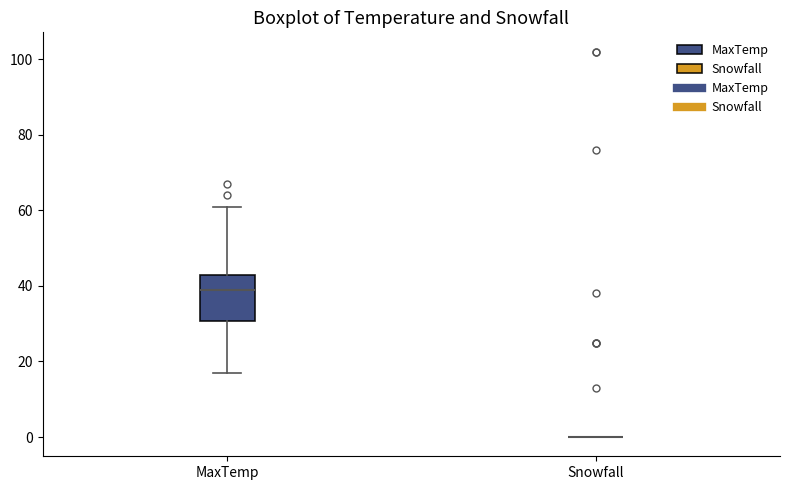

Reading left to right, transcribe this box plot: for each box, give where its median line is, the range the box spans, and where its two whiskers end, as read against the y-axis. The values are not printed on the chart, so give them approximately, as read against the axis.

MaxTemp: median 38, box 30 to 42, whiskers 18 to 60
Snowfall: box collapsed to a line at 0, whiskers 0 to 0